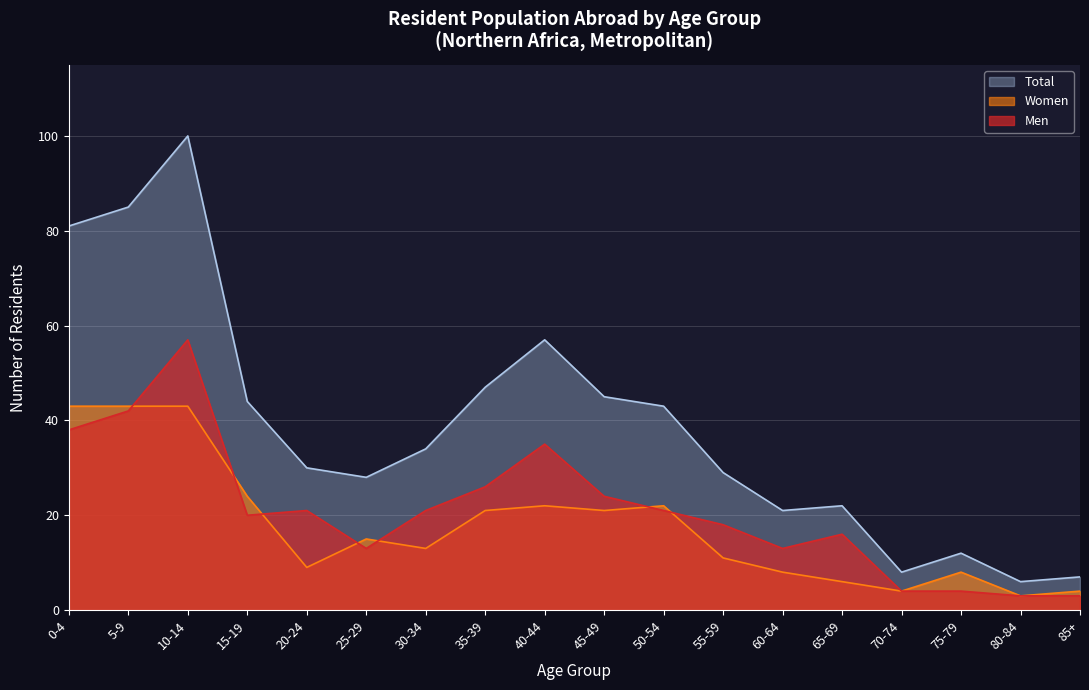

In Men, how many points are lower than both neighbors (excluding endpoints)?

3